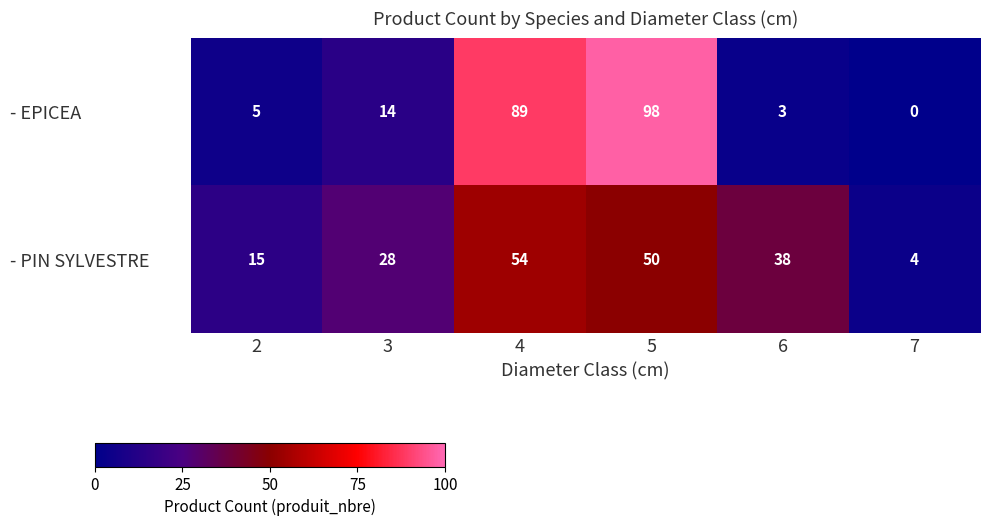

Between 2 and 7, which series saw the biggest shift?

- PIN SYLVESTRE